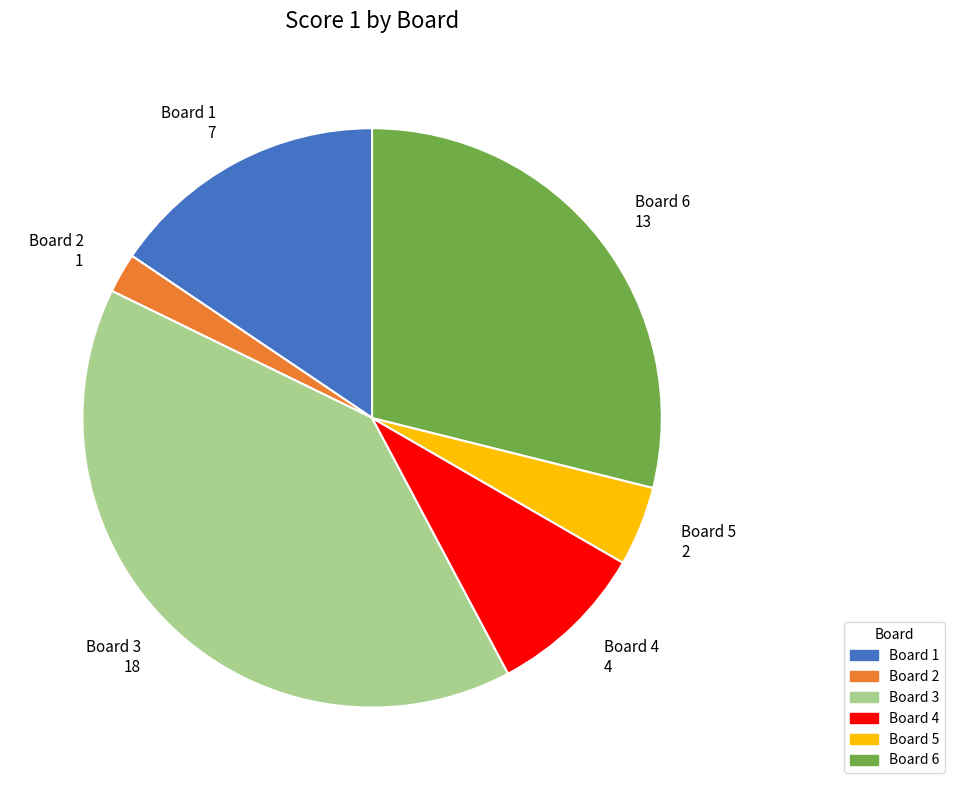

Is there a majority slice in this chart?

No